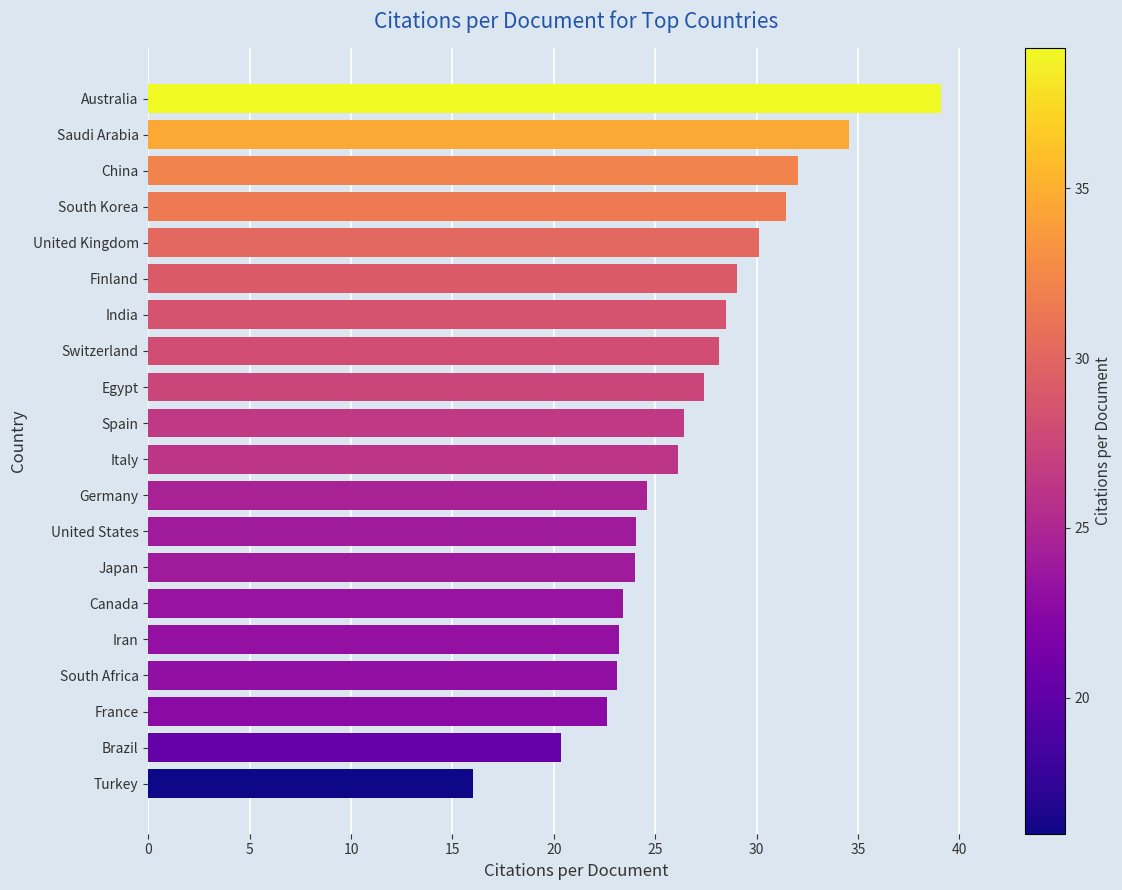

The value at Switzerland is 28.1. True or false?

True